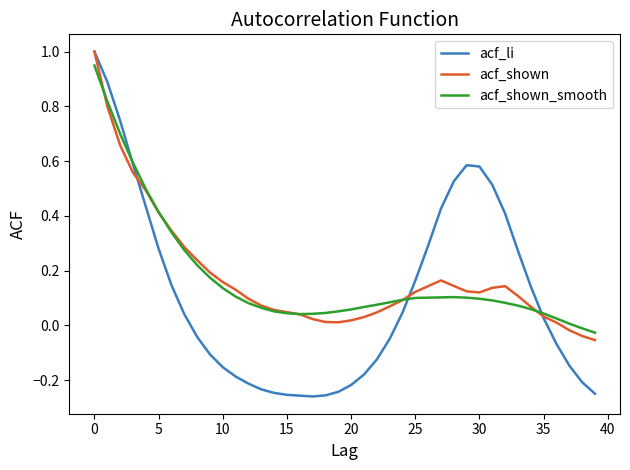

Which series has the widest spread of values?

acf_li